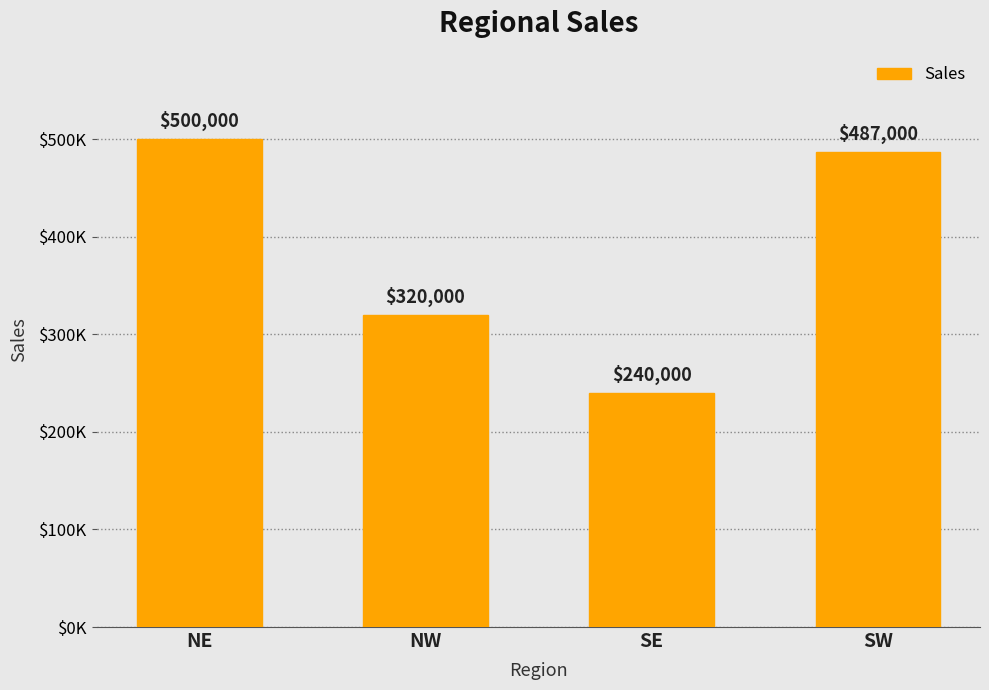

The chart shows a value of 240000 at SE. True or false?

True